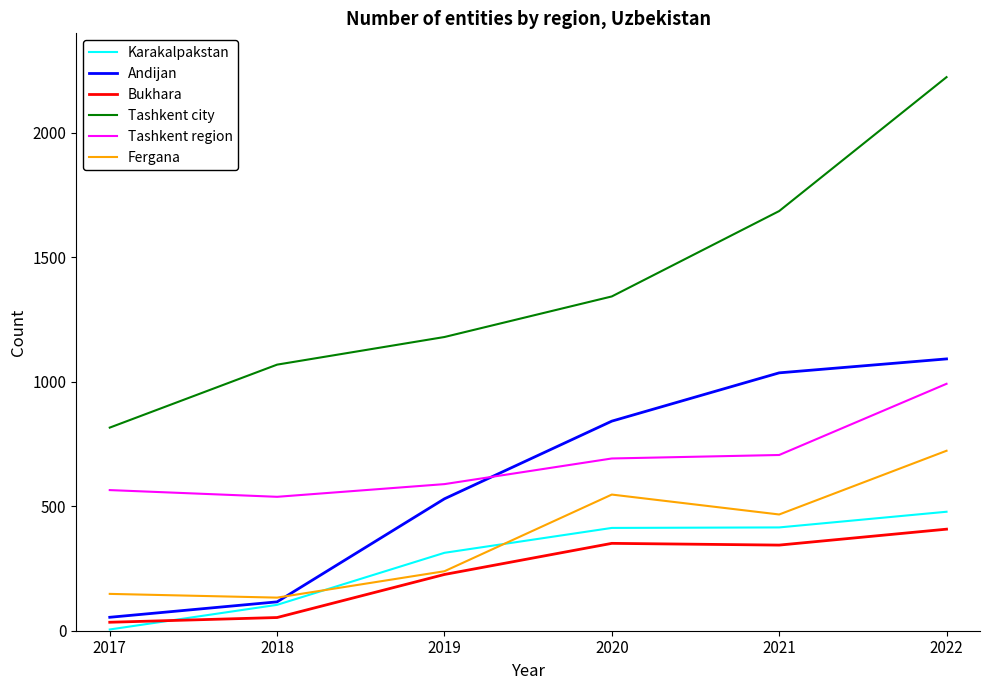

Which series has the largest range (max minus min)?

Tashkent city